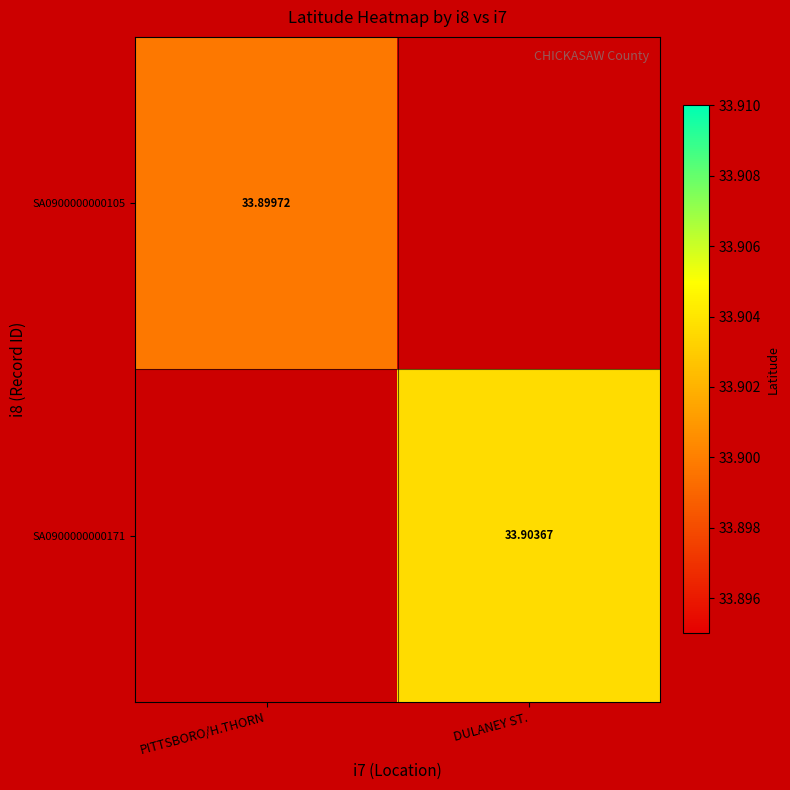

Rank the series at DULANEY ST. from lowest to highest value.

SA0900000000105, SA0900000000171